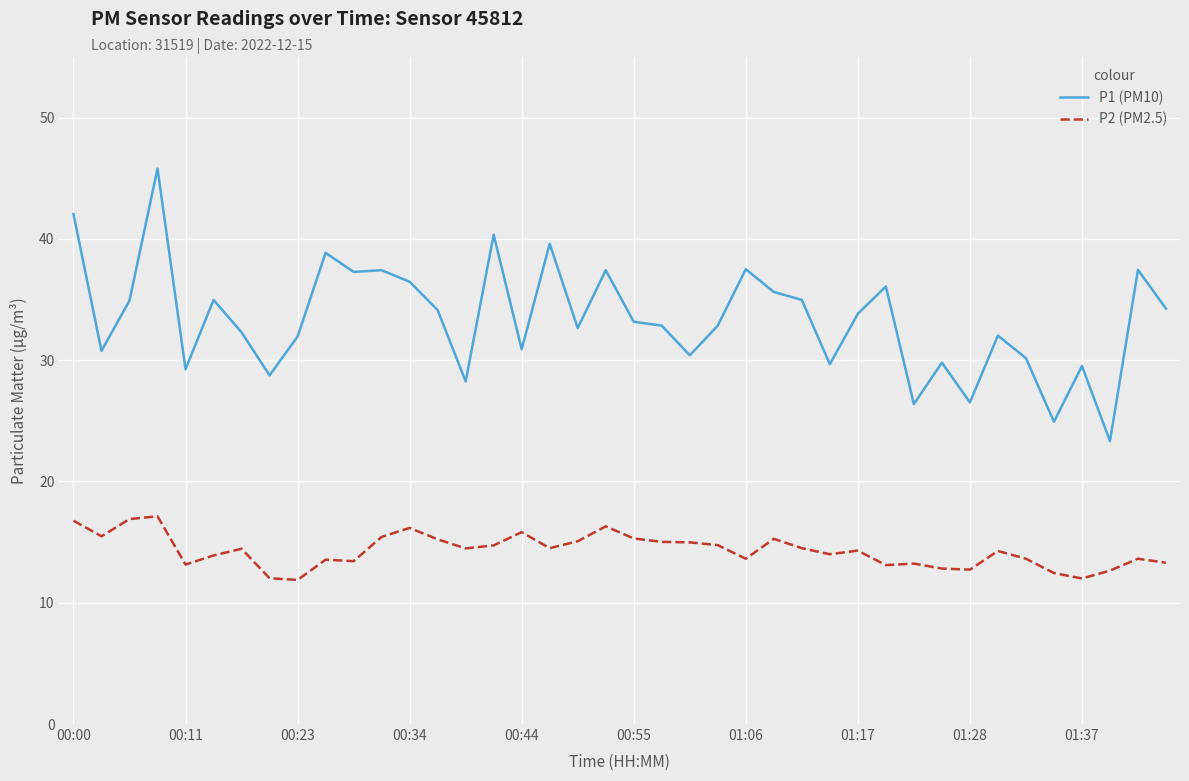

Which series has the largest range (max minus min)?

P1 (PM10)